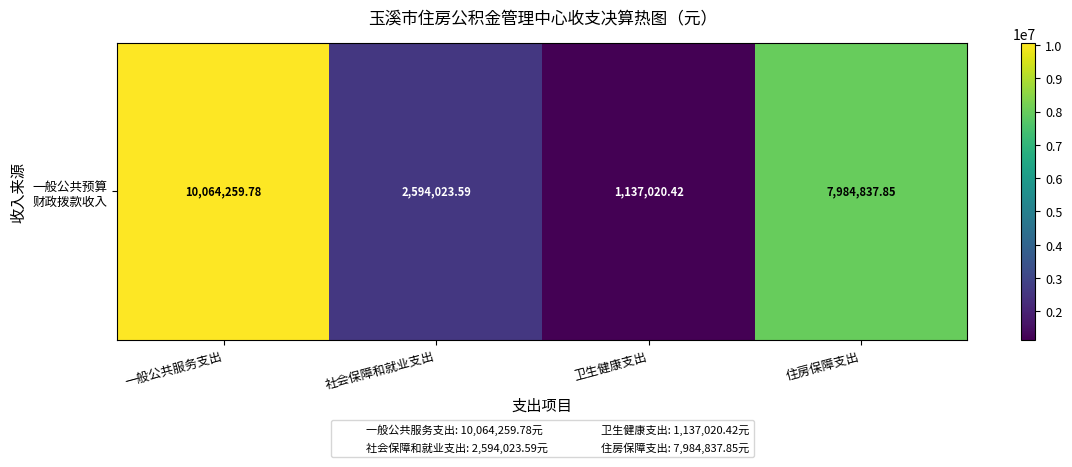

Rank the categories by value from highest to lowest.

一般公共服务支出, 住房保障支出, 社会保障和就业支出, 卫生健康支出